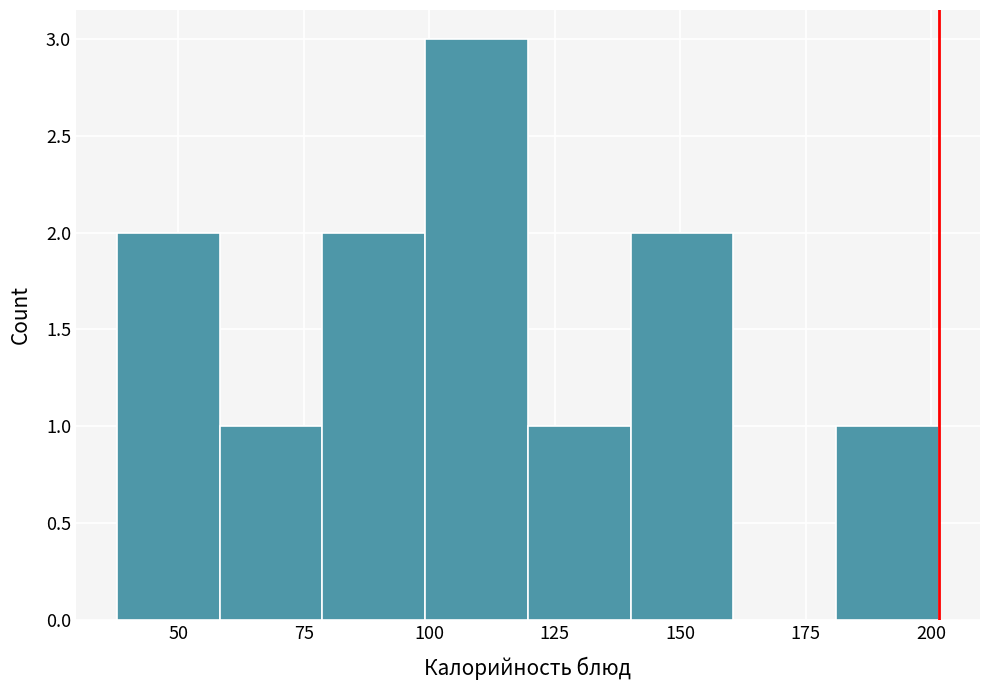

Reading left to right, transcribe this chart: for each bar, give the range it covers on the x-axis and its height. Neither the bar edges nor the heights are printed on the chart, so give them approximately, as read against the axes.

40 to 60: 2
60 to 80: 1
80 to 100: 2
100 to 120: 3
120 to 140: 1
140 to 160: 2
160 to 180: 0
180 to 200: 1